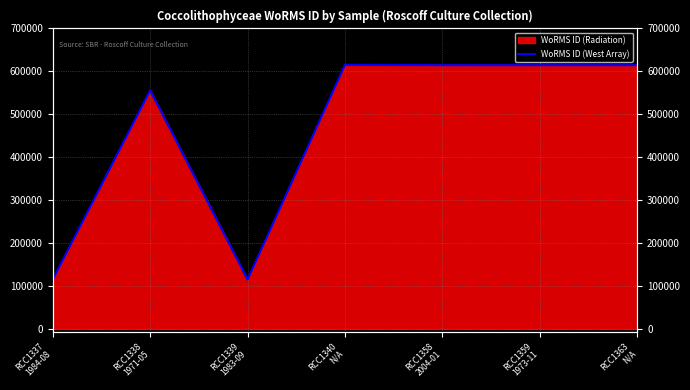

What is the smallest value displayed?

115087